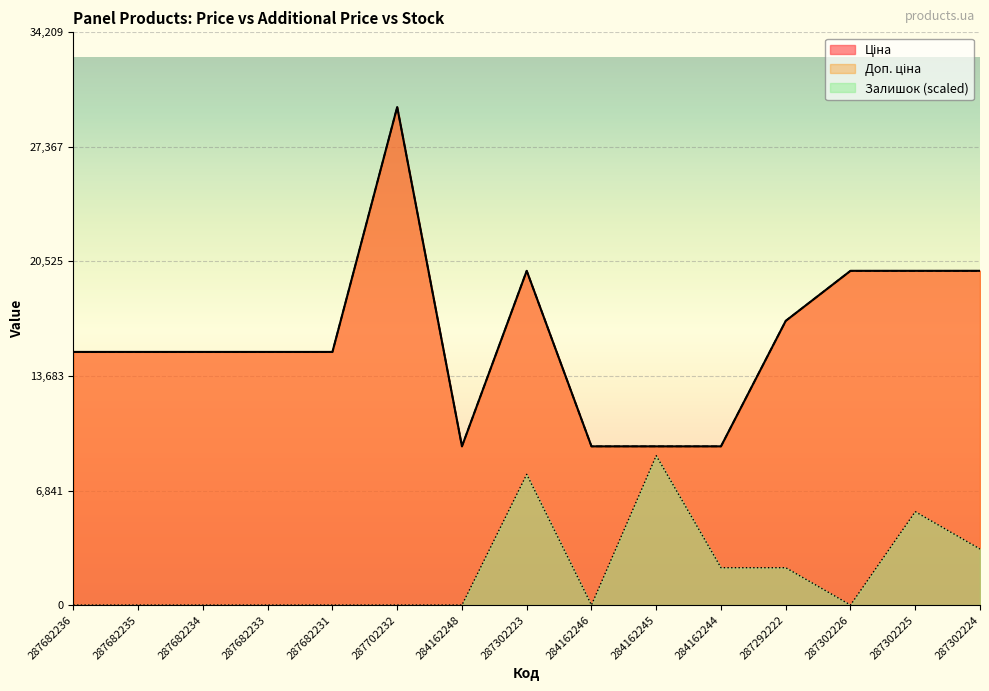

What is the label of the 3rd point from the right?

287302226